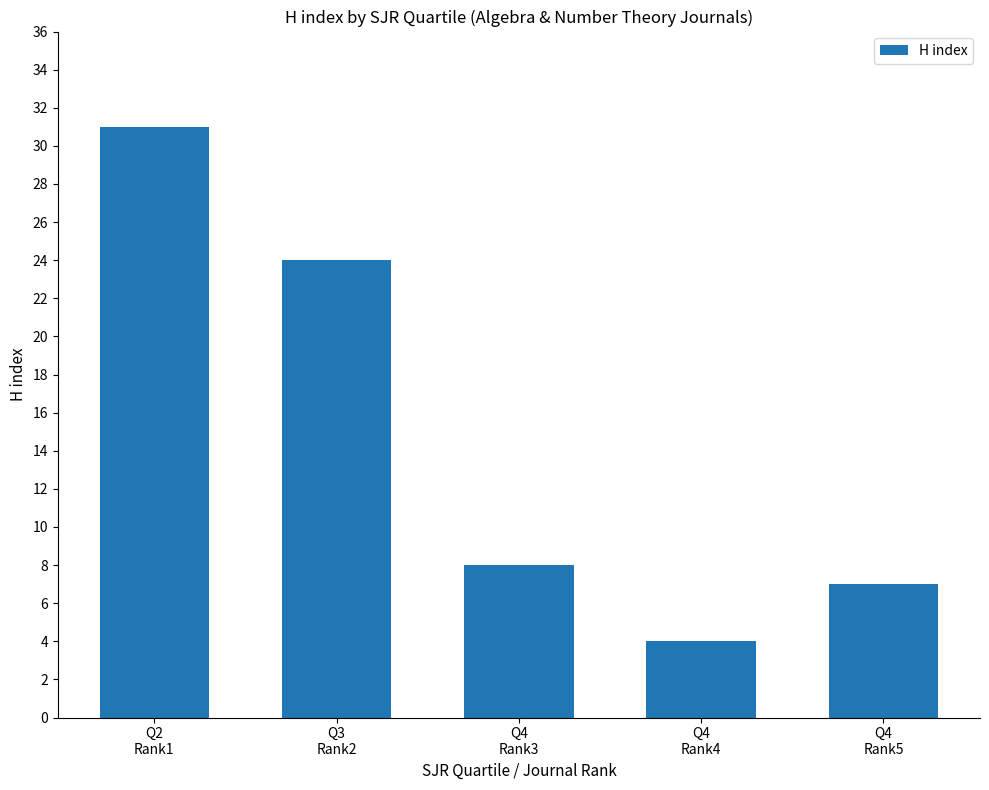

Reading left to right, extract all data points from this chart.

Q2
Rank1=31	Q3
Rank2=24	Q4
Rank3=8	Q4
Rank4=4	Q4
Rank5=7